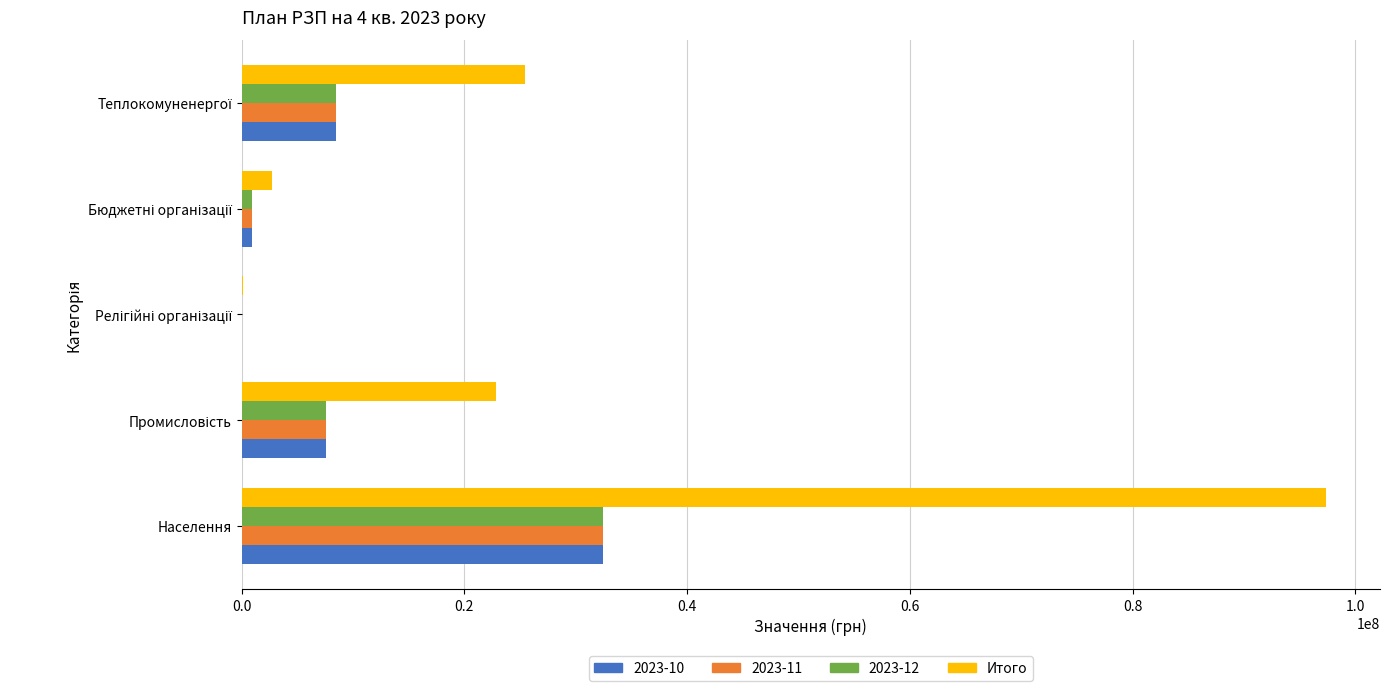

What is the sum of all 2023-12 values?

49474135.0